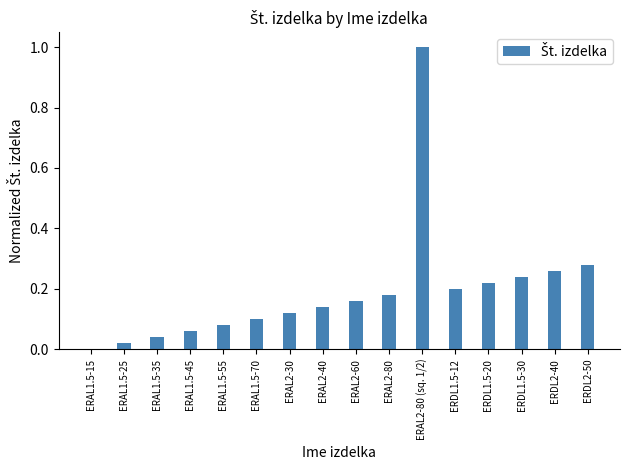

True or false: the data shows 0.0 at ERAL1.5-25.

True